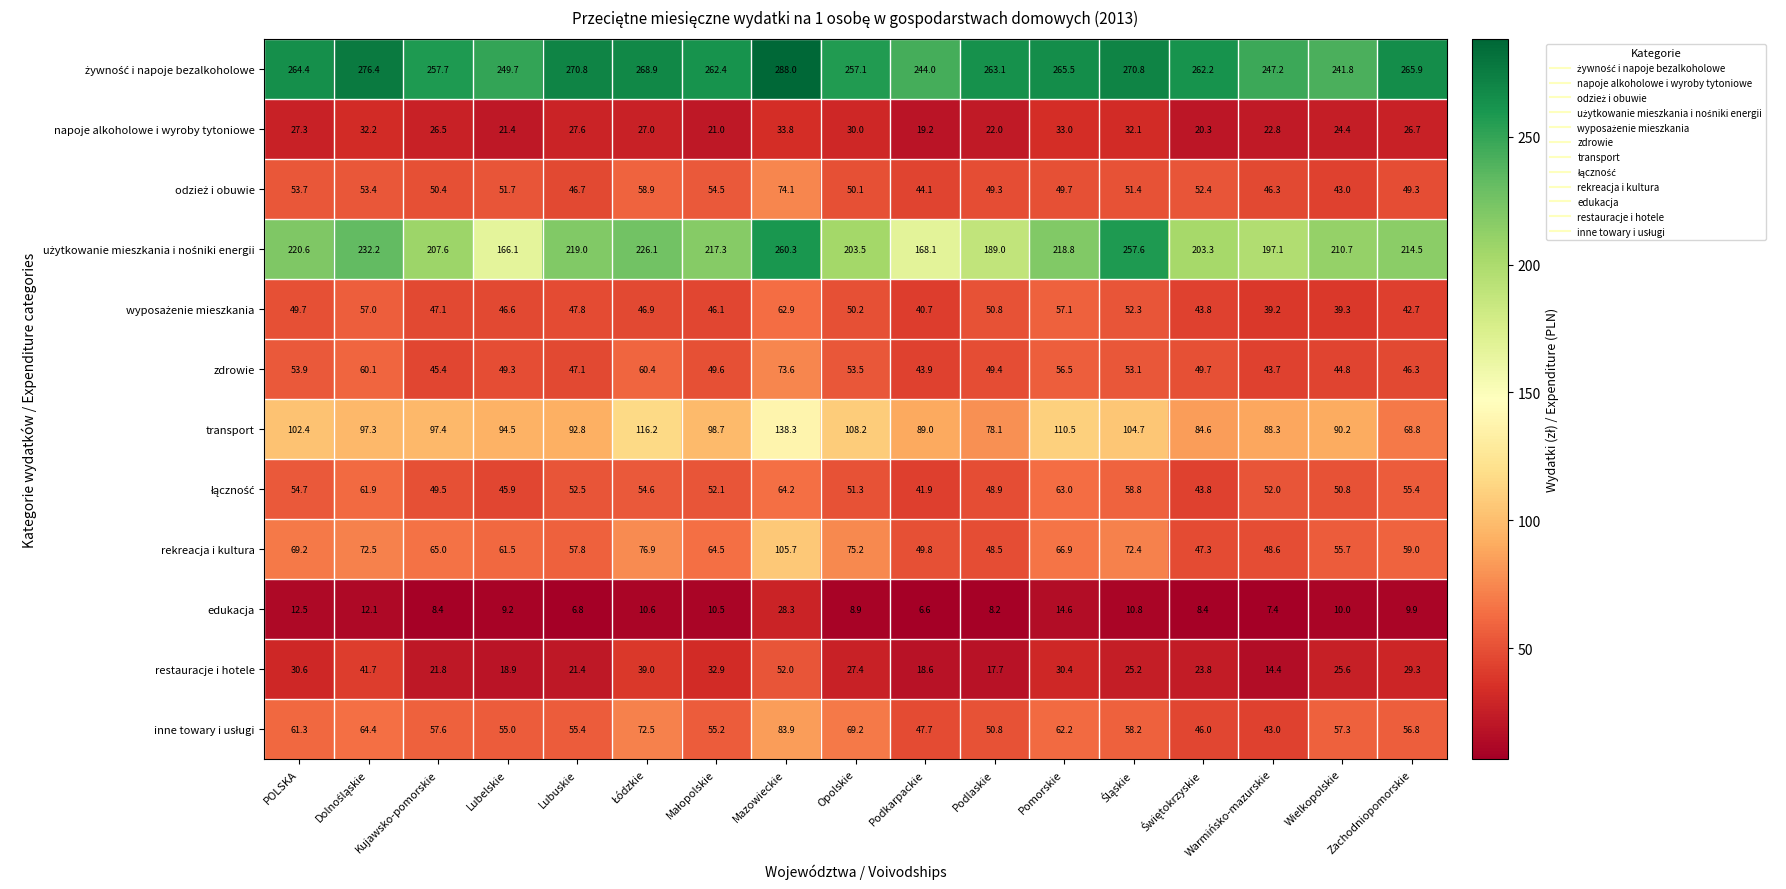

What is the maximum value shown in the chart?

288.0